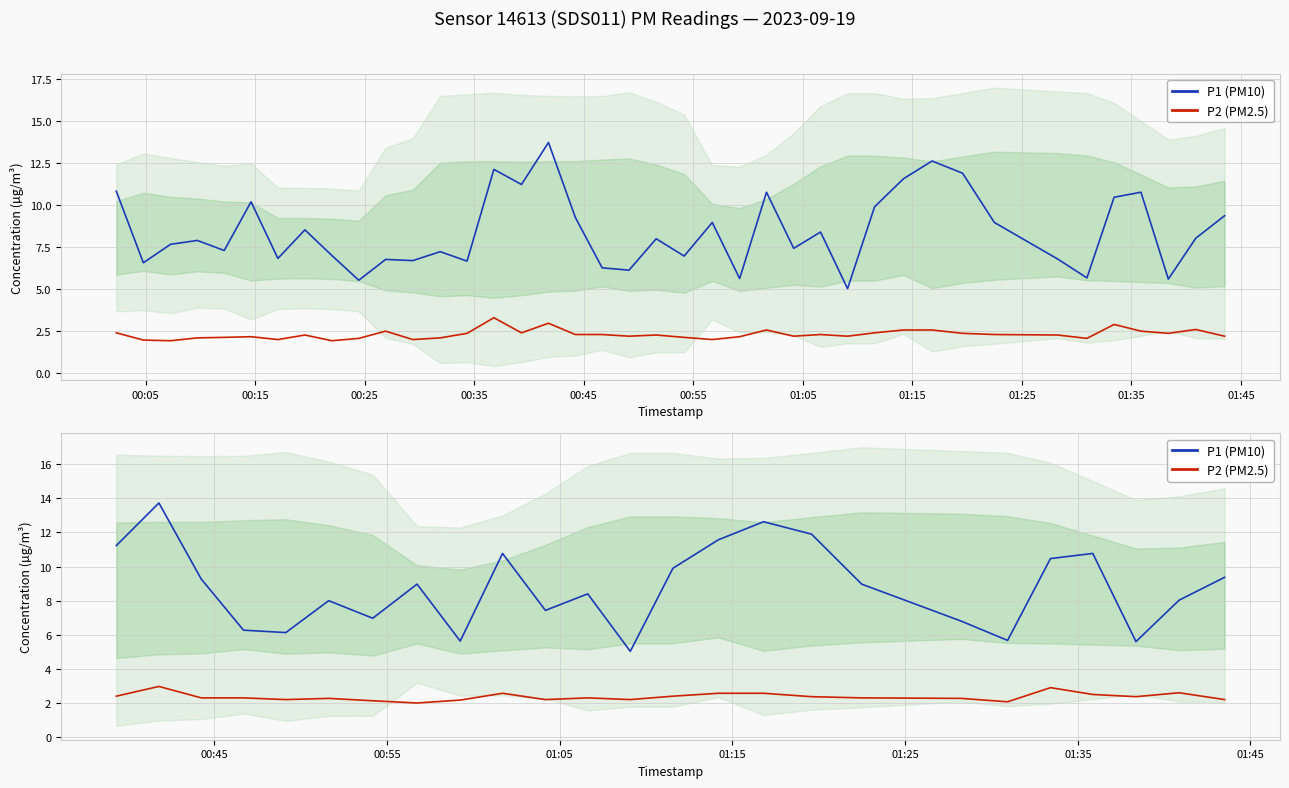

At which category does P2 (PM2.5) reach its first local peak?

00:15